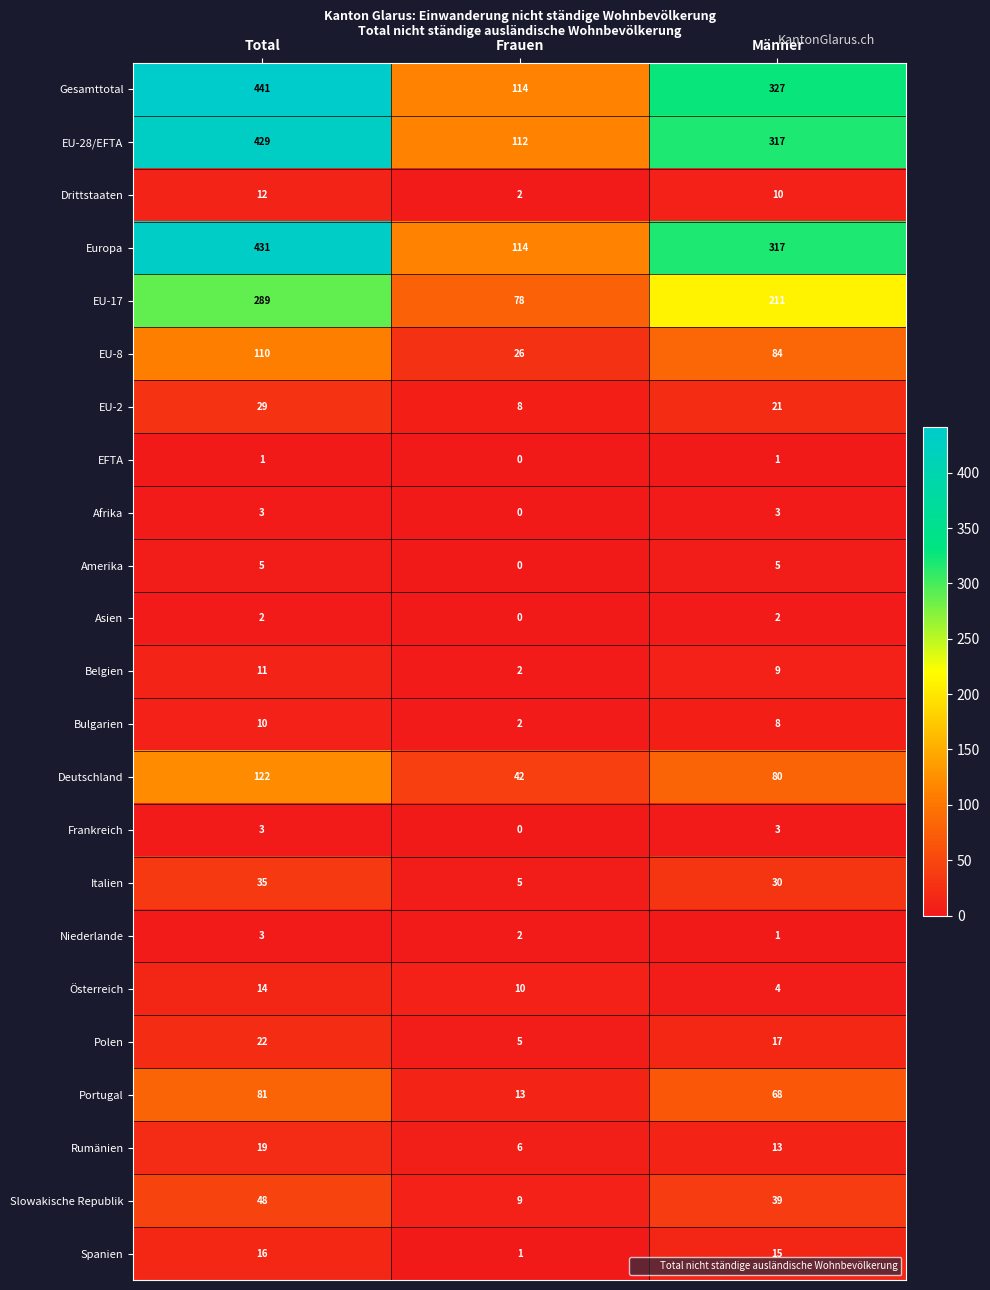

Count the number of data series in this chart.

23